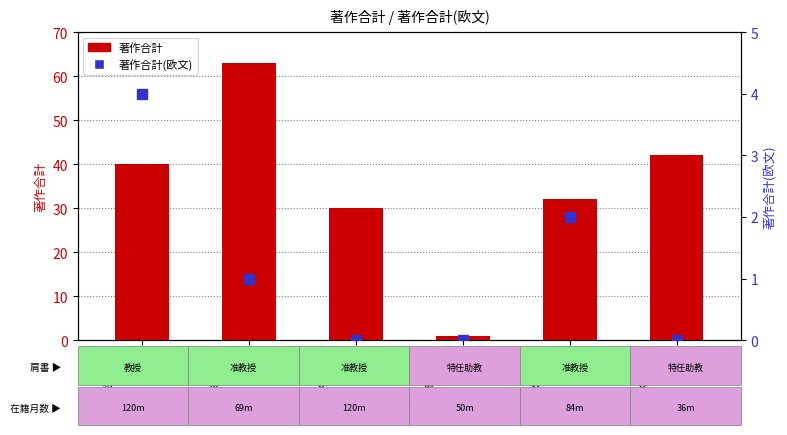

Reading left to right, list all the values displayed in this chart.

著作合計: 赤池 雅史=40	吾妻 雅彦=63	西田 憲生=30	藤川 理恵=1	松井 尚子=32	山本 雄貴=42
著作合計(欧文): 赤池 雅史=4	吾妻 雅彦=1	西田 憲生=0	藤川 理恵=0	松井 尚子=2	山本 雄貴=0